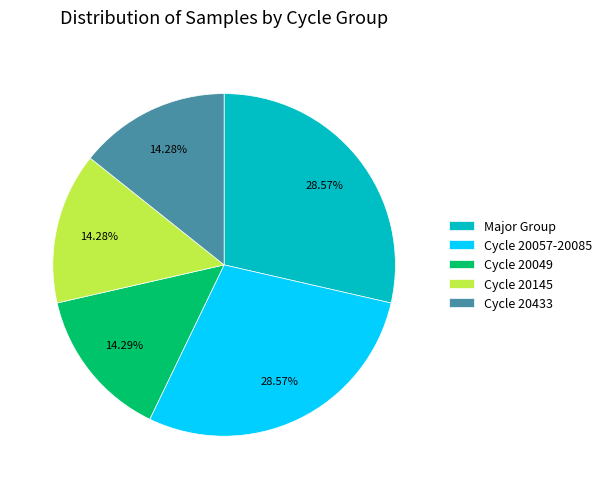

What is the ratio of the value at Cycle 20433 to the value at Cycle 20145?

1.0